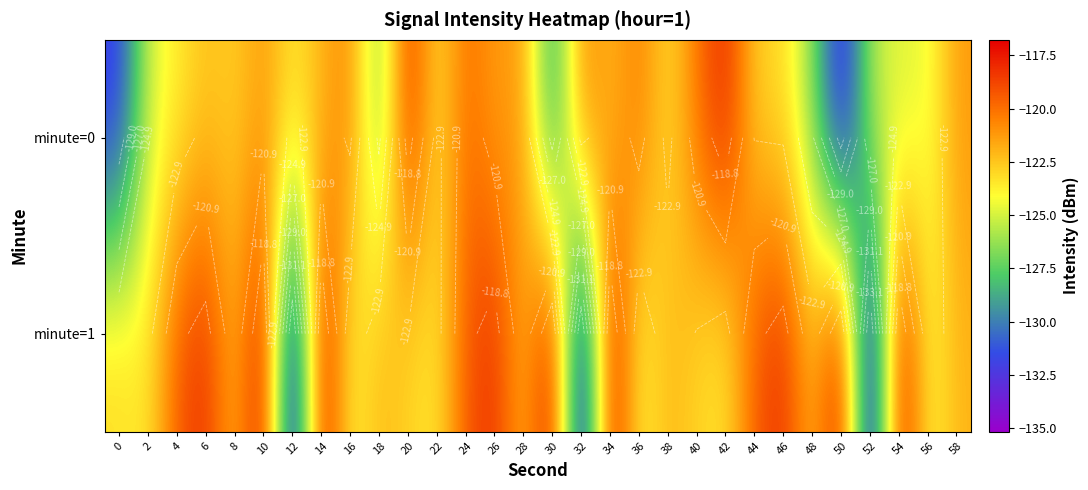

True or false: minute=0 has a value of -27.5 at 4.

False